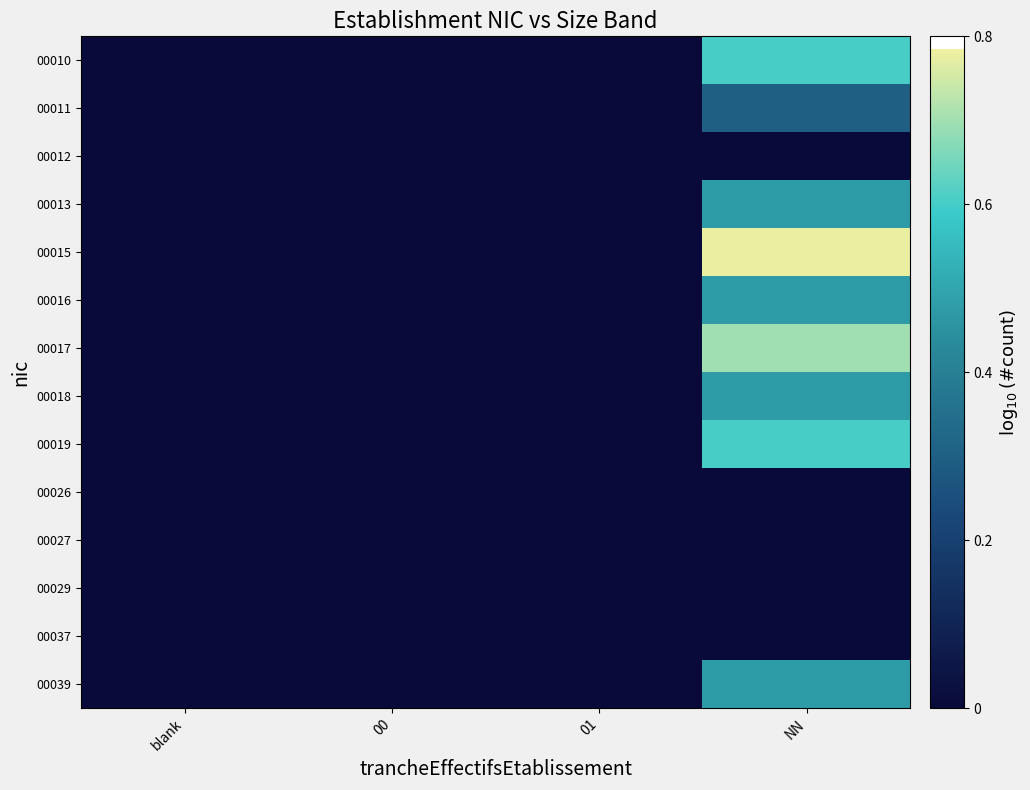

Between 00 and NN, which series saw the biggest shift?

00015